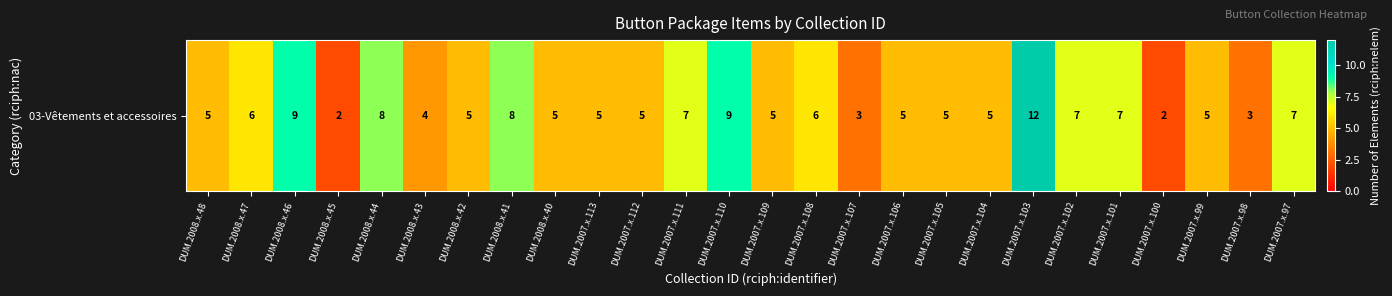

Reading left to right, extract all data points from this chart.

DUM.2008.x.48=5	DUM.2008.x.47=6	DUM.2008.x.46=9	DUM.2008.x.45=2	DUM.2008.x.44=8	DUM.2008.x.43=4	DUM.2008.x.42=5	DUM.2008.x.41=8	DUM.2008.x.40=5	DUM.2007.x.113=5	DUM.2007.x.112=5	DUM.2007.x.111=7	DUM.2007.x.110=9	DUM.2007.x.109=5	DUM.2007.x.108=6	DUM.2007.x.107=3	DUM.2007.x.106=5	DUM.2007.x.105=5	DUM.2007.x.104=5	DUM.2007.x.103=12	DUM.2007.x.102=7	DUM.2007.x.101=7	DUM.2007.x.100=2	DUM.2007.x.99=5	DUM.2007.x.98=3	DUM.2007.x.97=7